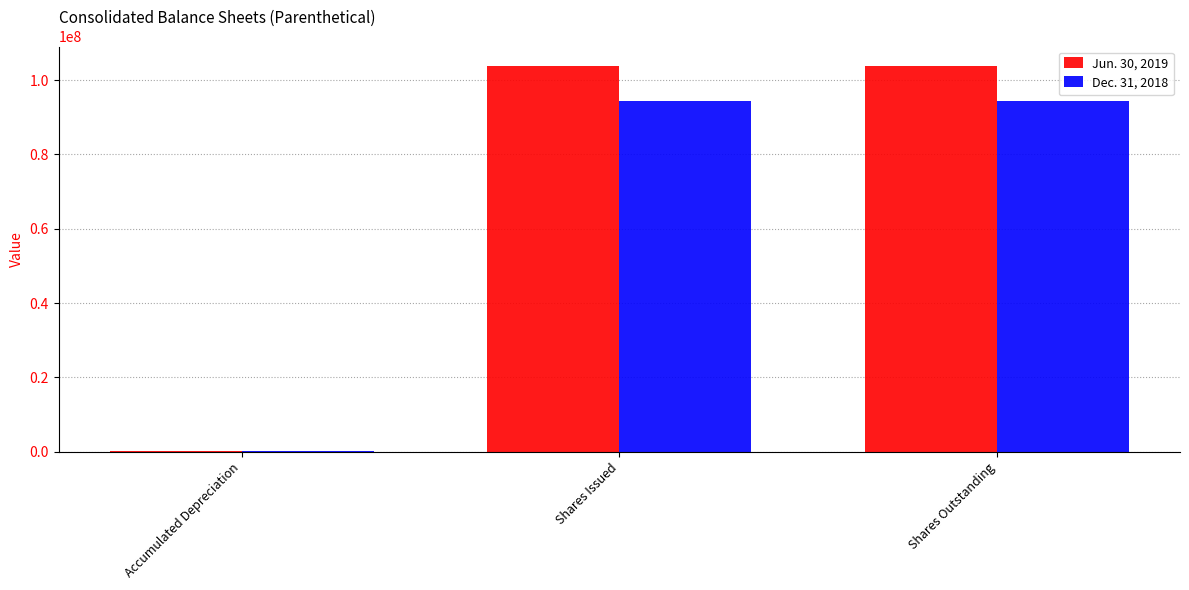

What are all the series names shown in the legend?

Jun. 30, 2019, Dec. 31, 2018